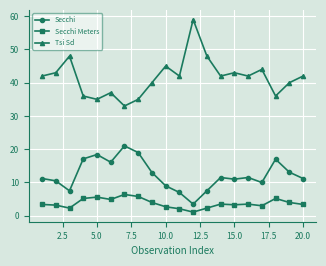

Which series has the largest total across all categories?

Tsi Sd